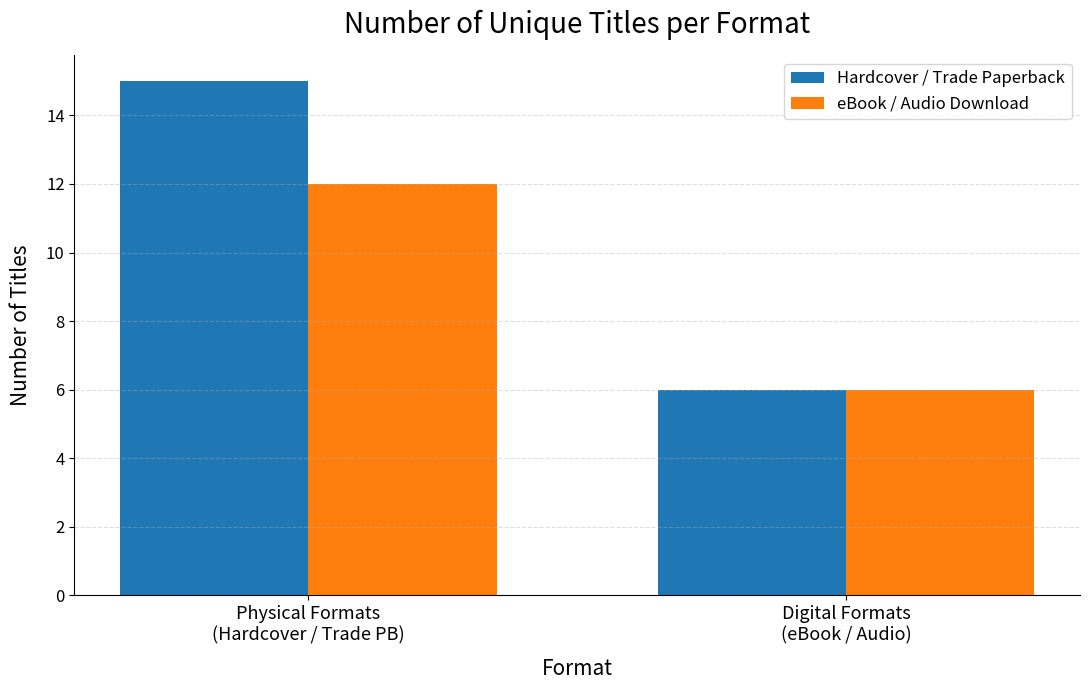

At which label does Hardcover / Trade Paperback reach its minimum?

Digital Formats
(eBook / Audio)